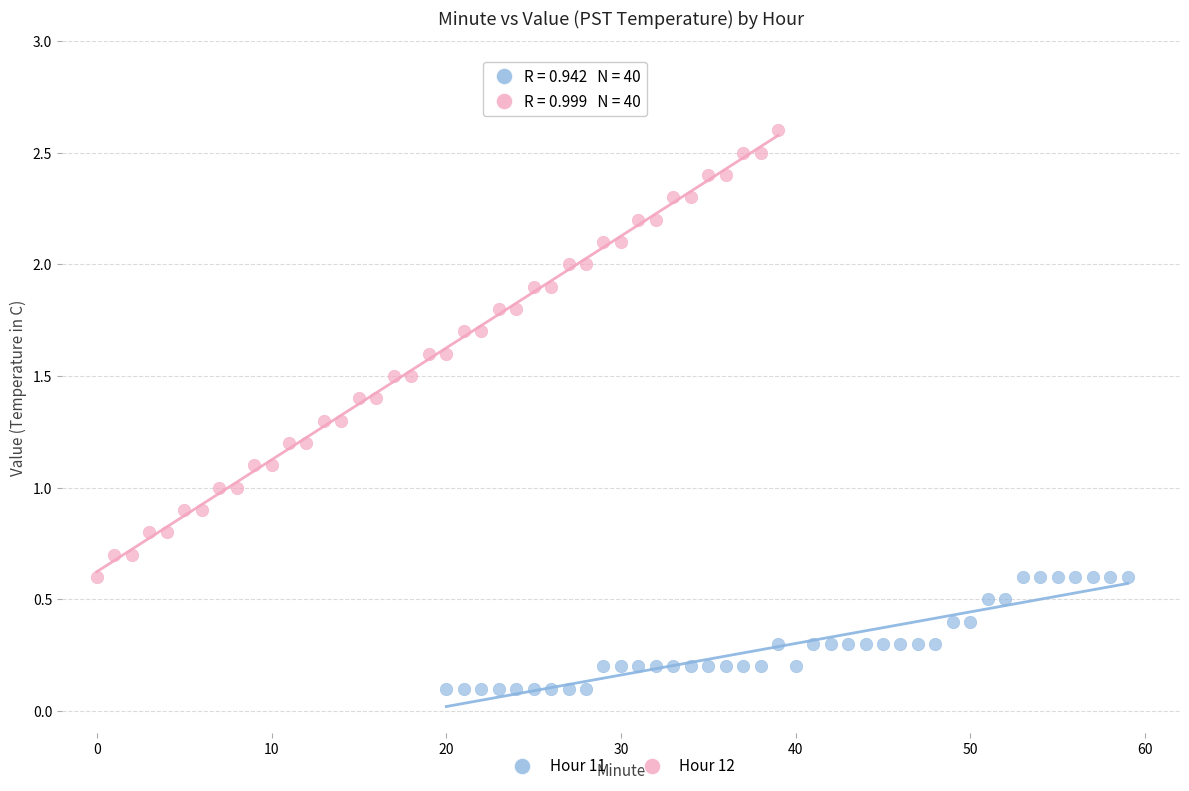

Which series reaches the maximum Y coordinate?

Hour 12